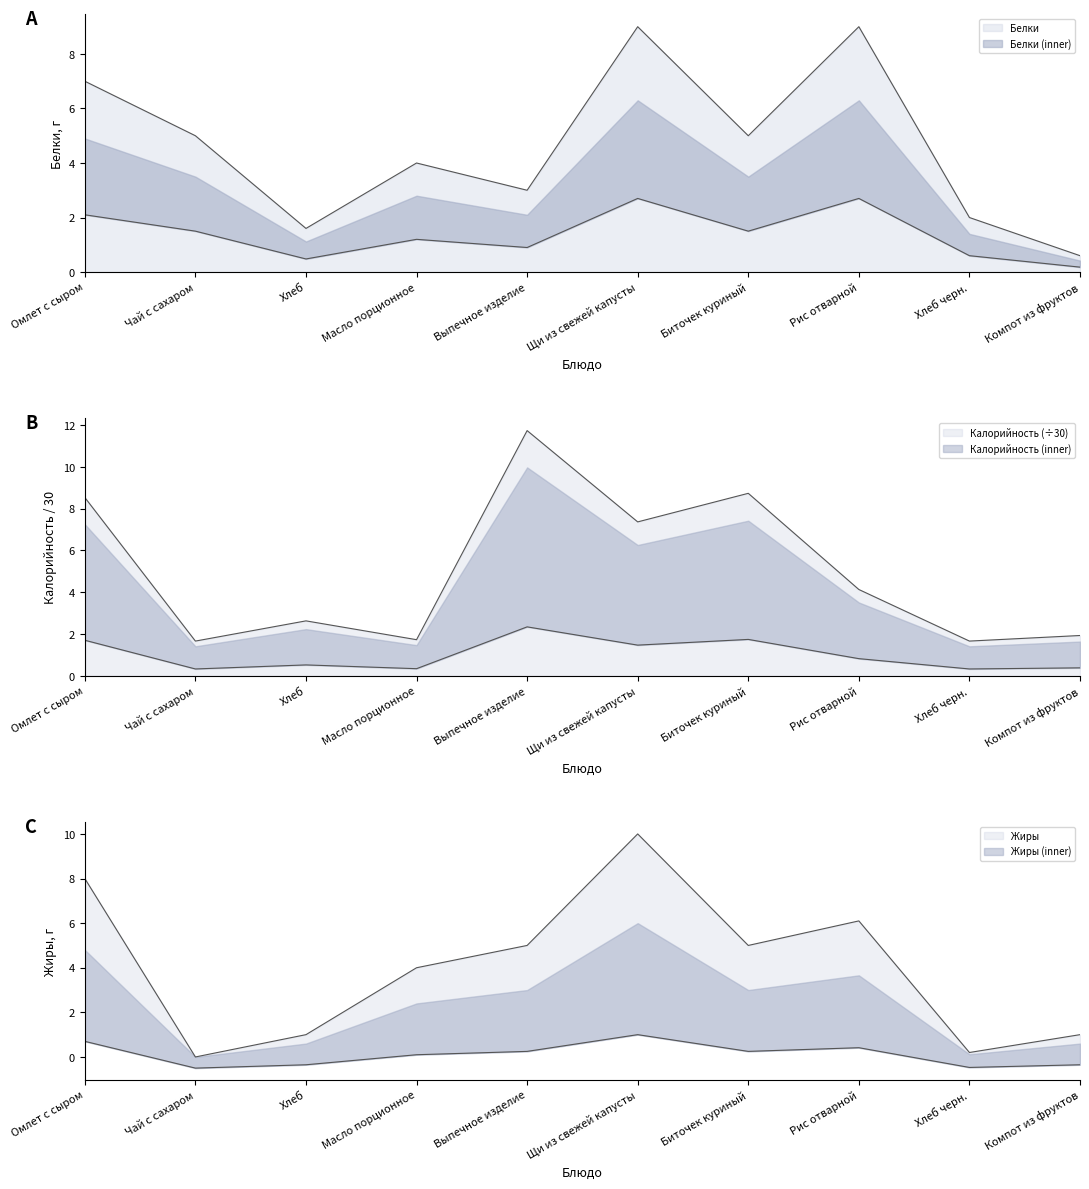

How many lines are shown in the chart?

3